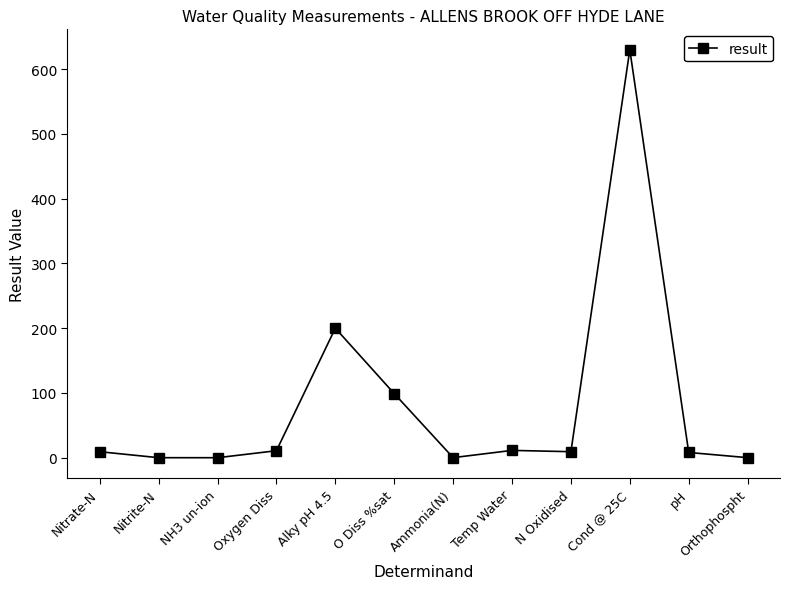

Which category has the highest value across all series?

Cond @ 25C